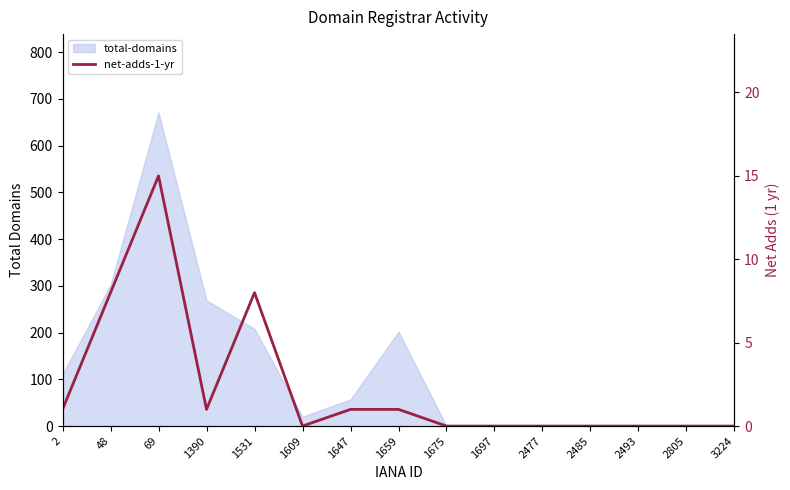

Between 1659 and 48, which is larger?

48